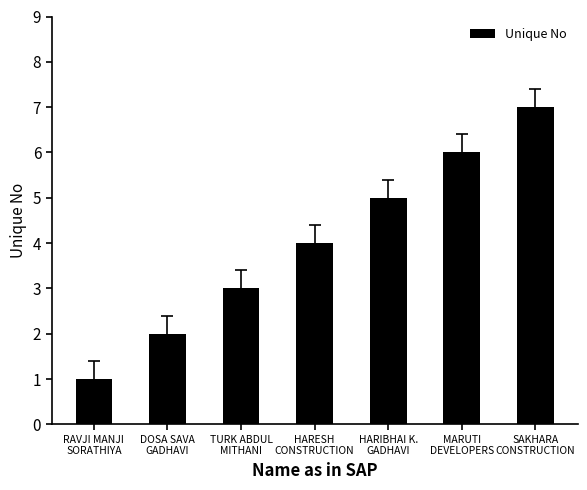

What is the average value?

4